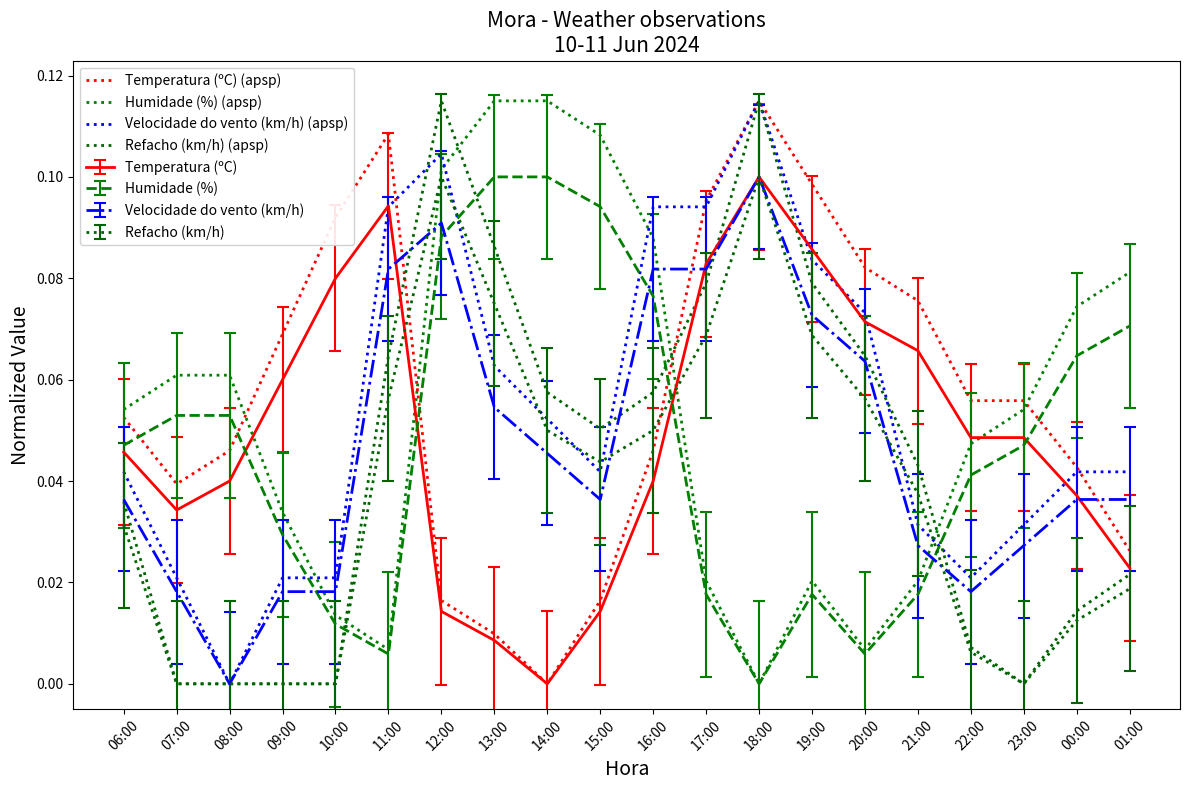

Between 08:00 and 14:00, which series saw the biggest shift?

Refacho (km/h) (apsp)